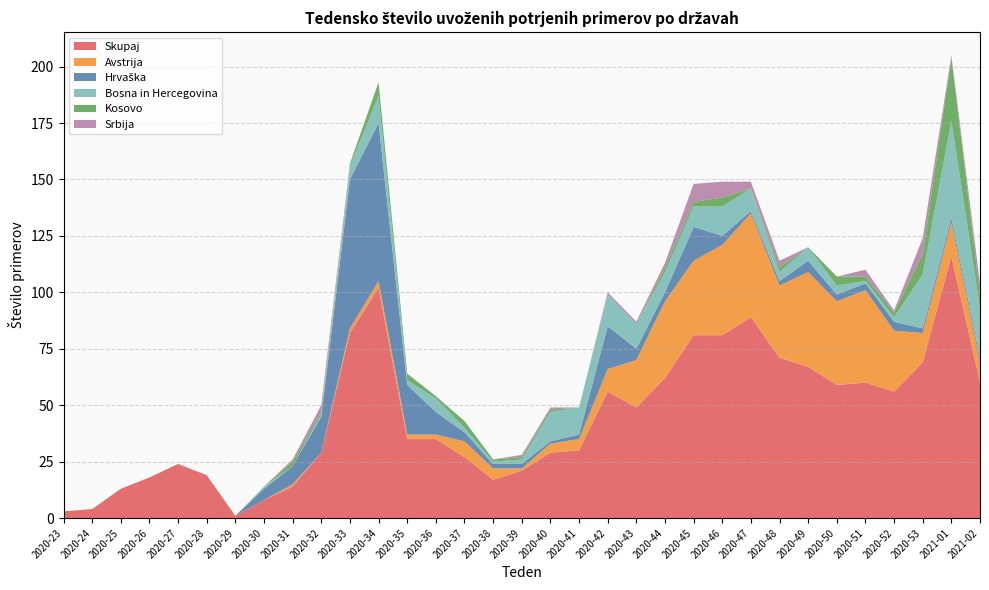

Reading left to right, transcribe all the data shown in this chart.

Skupaj: 3	4	13	18	24	19	1	8	14	29	82	102	35	35	27	17	21	29	30	56	49	62	81	81	89	71	67	59	60	56	69	116	60
Avstrija: 0	0	0	0	0	0	0	0	1	0	2	3	2	2	7	5	1	4	5	10	21	34	33	40	46	32	42	37	41	27	13	15	9
Hrvaška: 0	0	0	0	0	0	0	5	8	16	66	70	22	10	4	2	2	1	2	19	5	4	15	4	1	2	5	3	3	4	2	2	2
Bosna in Hercegovina: 0	0	0	0	0	0	0	1	0	1	6	12	2	6	2	1	2	13	12	14	11	9	9	13	10	4	6	4	1	2	24	43	22
Kosovo: 0	0	0	0	0	0	0	0	2	1	1	6	3	1	3	1	1	1	0	0	0	2	2	4	0	2	0	4	2	2	9	28	6
Srbija: 0	0	0	0	0	0	0	0	1	3	0	0	0	0	0	0	1	1	0	1	1	2	8	7	3	3	0	0	3	1	7	1	5